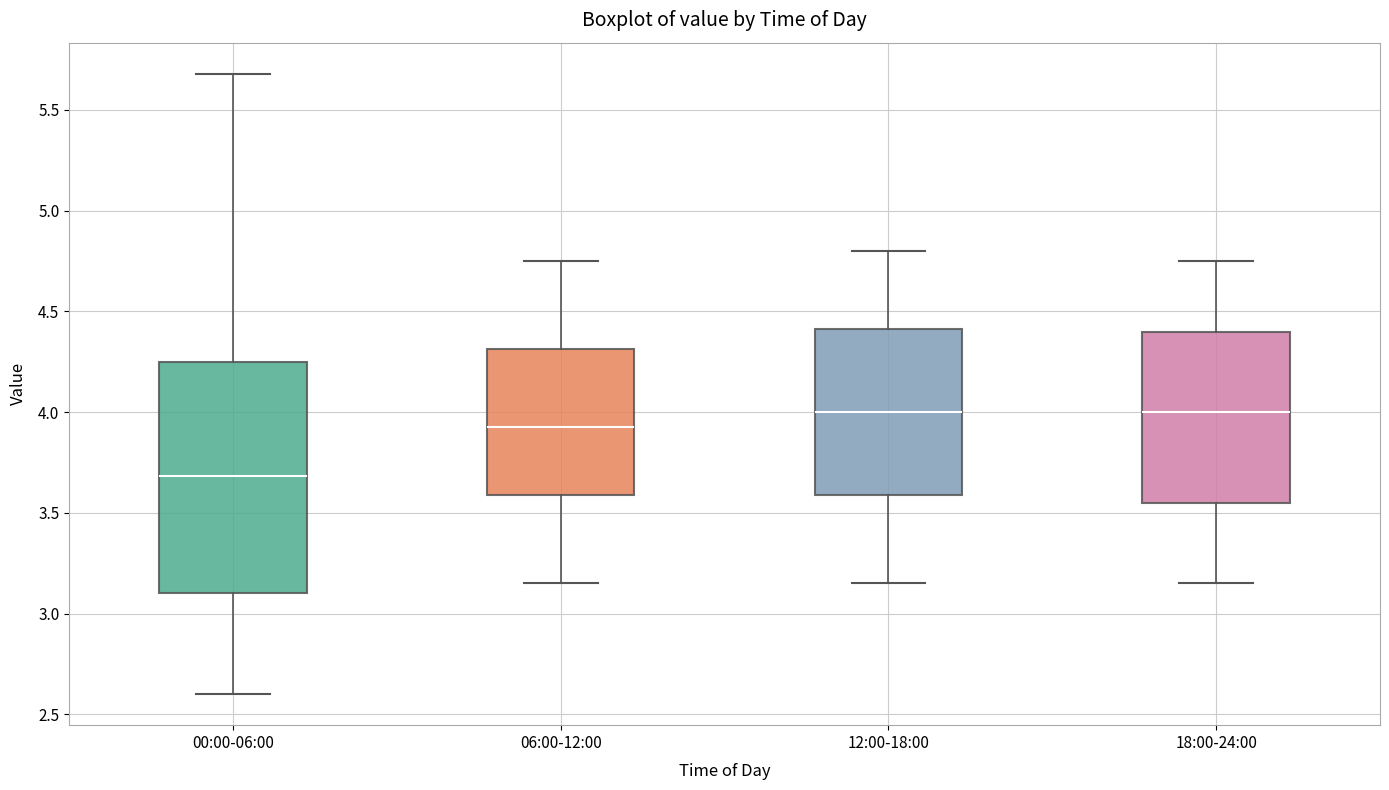

Reading left to right, transcribe this box plot: for each box, give where its median line is, the range the box spans, and where its two whiskers end, as read against the y-axis. The values are not printed on the chart, so give them approximately, as read against the axis.

00:00-06:00: median 3.70, box 3.10 to 4.25, whiskers 2.60 to 5.70
06:00-12:00: median 3.95, box 3.60 to 4.30, whiskers 3.15 to 4.75
12:00-18:00: median 4.00, box 3.60 to 4.40, whiskers 3.15 to 4.80
18:00-24:00: median 4.00, box 3.55 to 4.40, whiskers 3.15 to 4.75